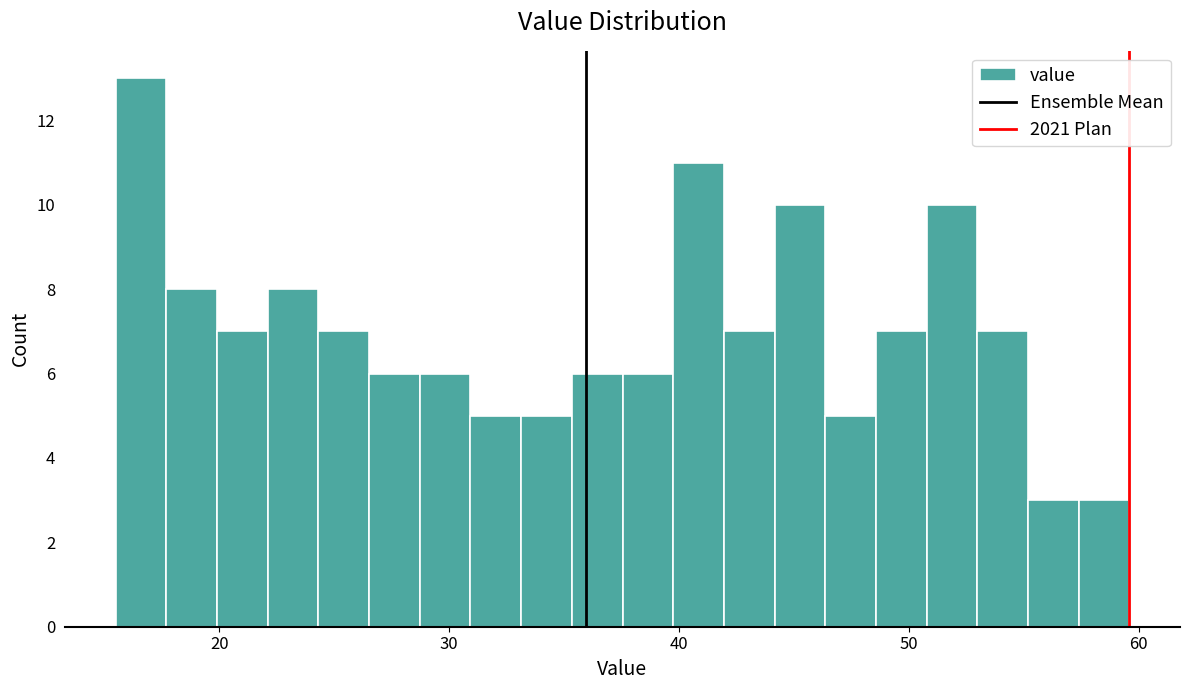

Around what value on the x-axis is the tallest bar? Give the approximate position of its centre, as read against the axis.

17